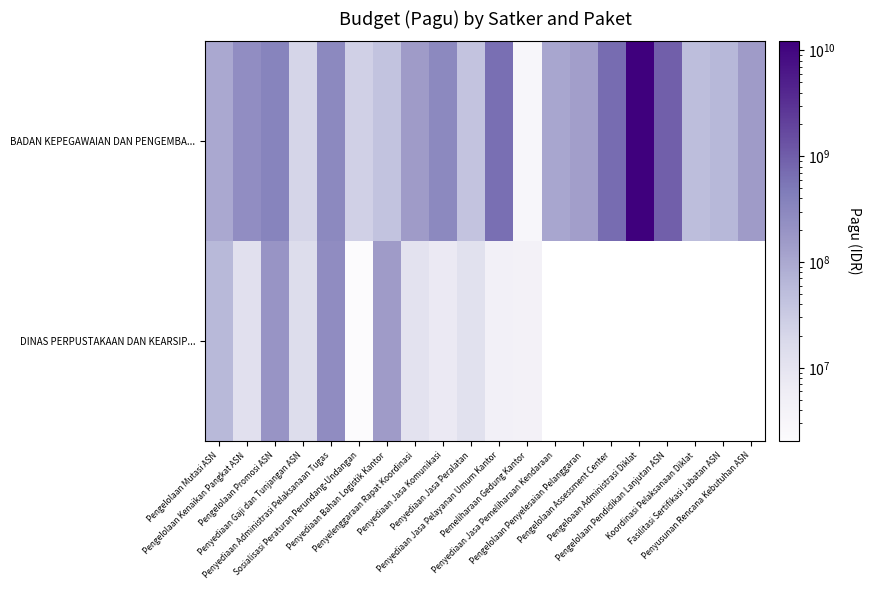

Where is BADAN KEPEGAWAIAN DAN PENGEMBA... nearest to the value 6093056000?

Pengelolaan Pendidikan Lanjutan ASN